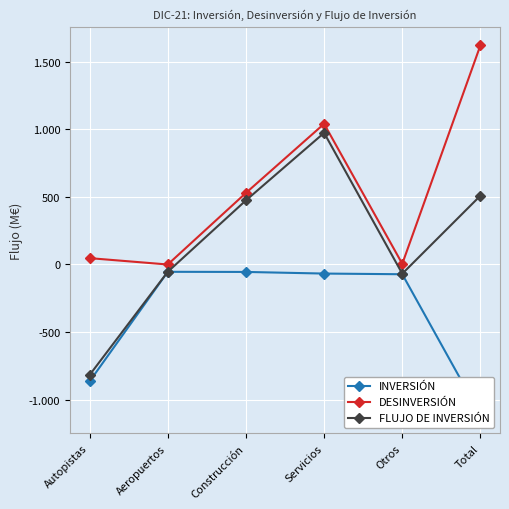

At which category does DESINVERSIÓN reach its first local peak?

Servicios